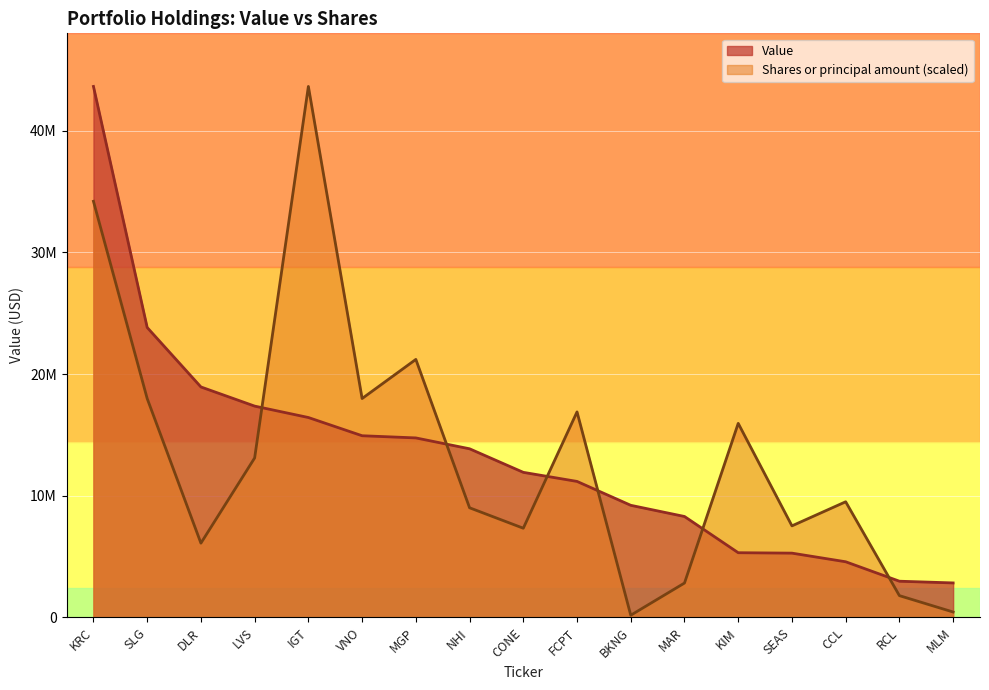

True or false: Value and Shares or principal amount cross at least once.

True